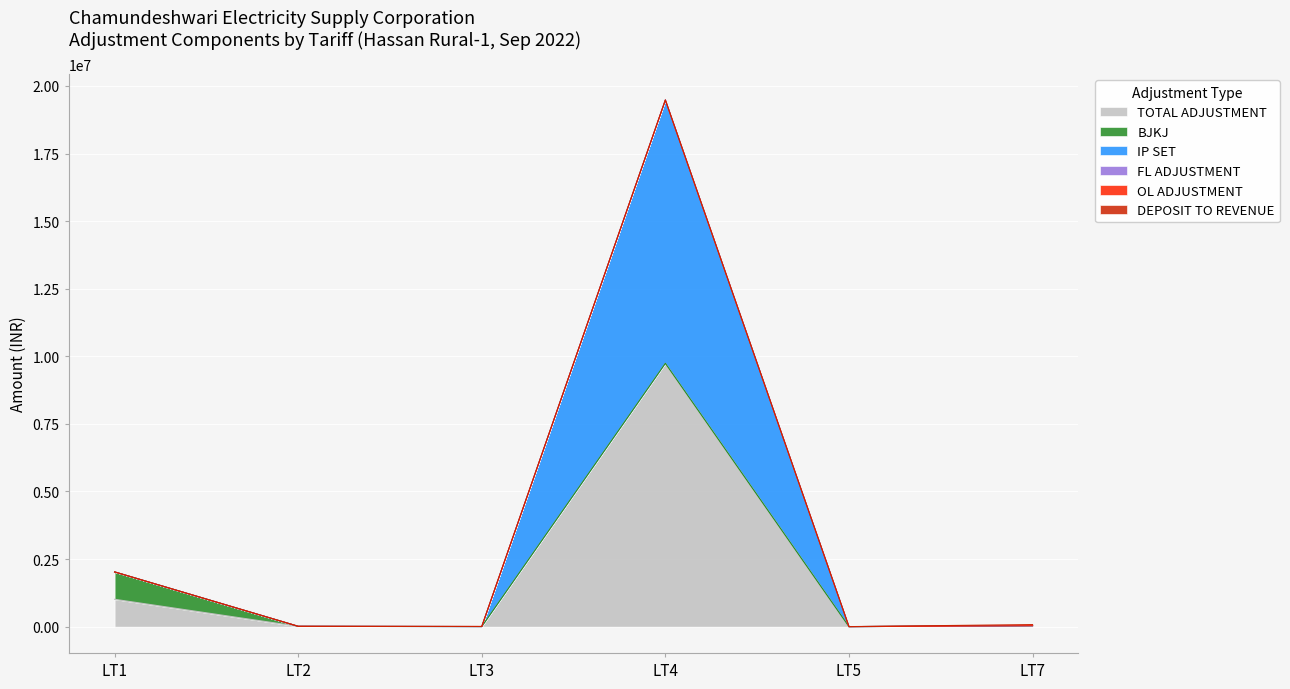

What is the value of the TOTAL ADJUSTMENT point at the 1st from the left?

1011908.4